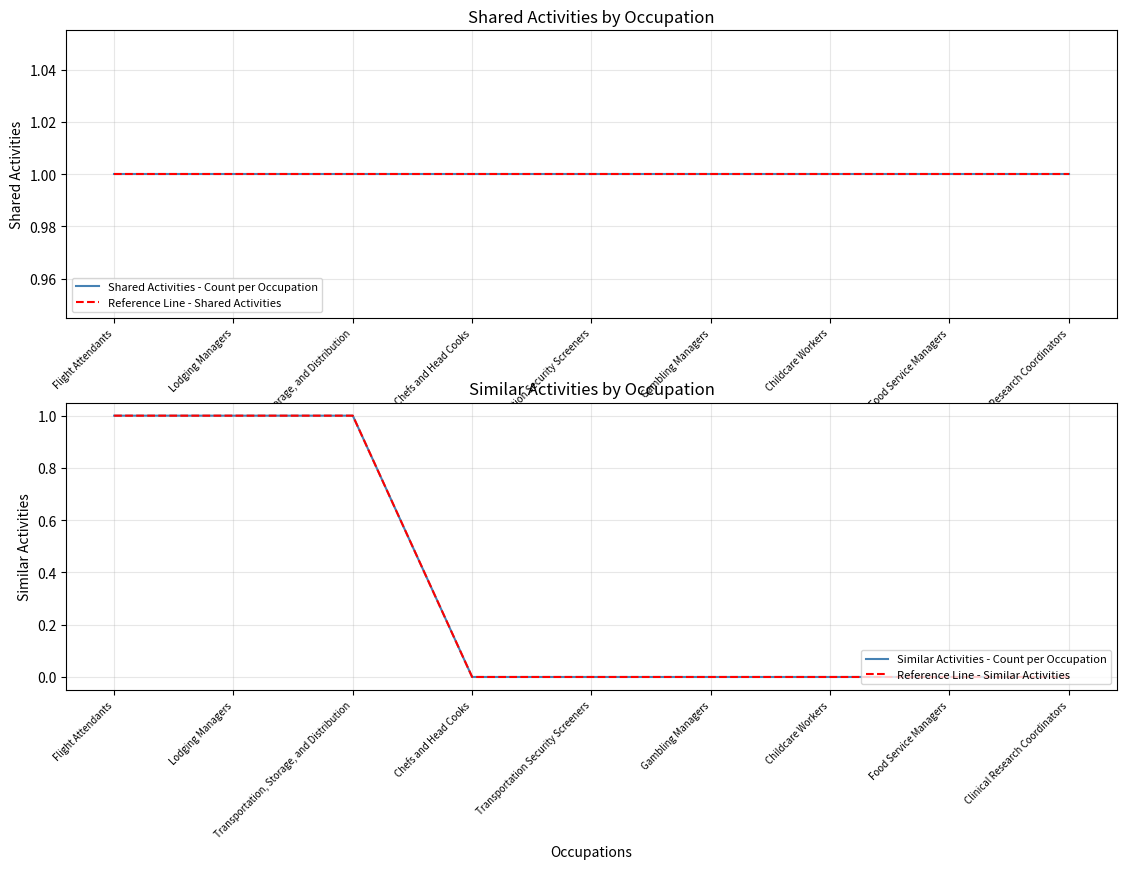

Which category has the lowest value in the Shared Activities - Count per Occupation series?

Flight Attendants